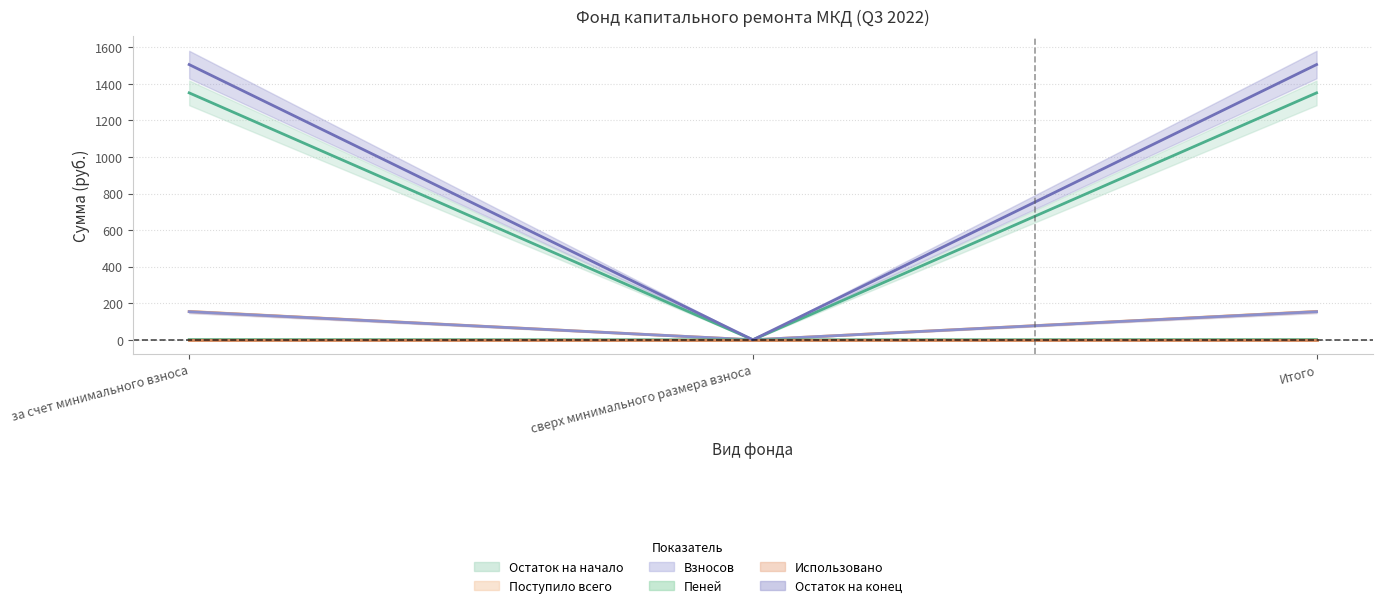

What is the spread (max minus min) of values at Итого?

1504.9